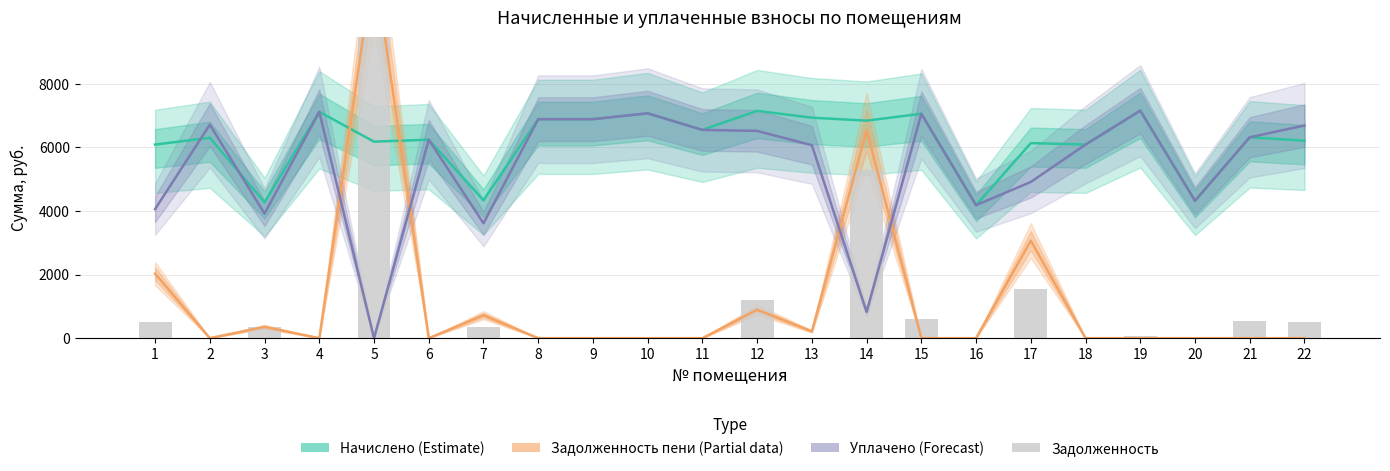

Reading left to right, transcribe all the data shown in this chart.

Начислено (Estimate): 1=6082.6	2=6297.6	3=4270.1	4=7111.7	5=6174.7	6=6236.2	7=4331.5	8=6881.3	9=6881.3	10=7065.6	11=6543.4	12=7142.4	13=6927.4	14=6835.2	15=7050.2	16=4177.9	17=6128.6	18=6082.6	19=7150.3	20=4316.2	21=6313.0	22=6205.4
Задолженность пени (Partial): 1=2027.5	2=0.0	3=355.8	4=0.0	5=11815.2	6=0.0	7=721.9	8=0.0	9=0.0	10=0.0	11=0.0	12=892.8	13=213.3	14=6536.6	15=0.0	16=0.0	17=3064.3	18=0.0	19=0.0	20=0.0	21=0.0	22=0.0
Уплачено (Forecast): 1=4055.0	2=6708.0	3=3914.2	4=7111.7	5=0.0	6=6236.2	7=3609.6	8=6881.3	9=6881.3	10=7065.6	11=6543.4	12=6513.0	13=6061.4	14=823.8	15=7050.2	16=4177.9	17=4908.7	18=6082.6	19=7150.3	20=4316.2	21=6313.0	22=6682.2
Задолженность: 1=506.9	2=0.0	3=355.8	4=0.0	5=10271.5	6=0.0	7=361.0	8=0.0	9=0.0	10=0.0	11=0.0	12=1190.4	13=0.0	14=5288.6	15=587.5	16=0.0	17=1532.2	18=0.0	19=77.0	20=0.0	21=526.1	22=517.1